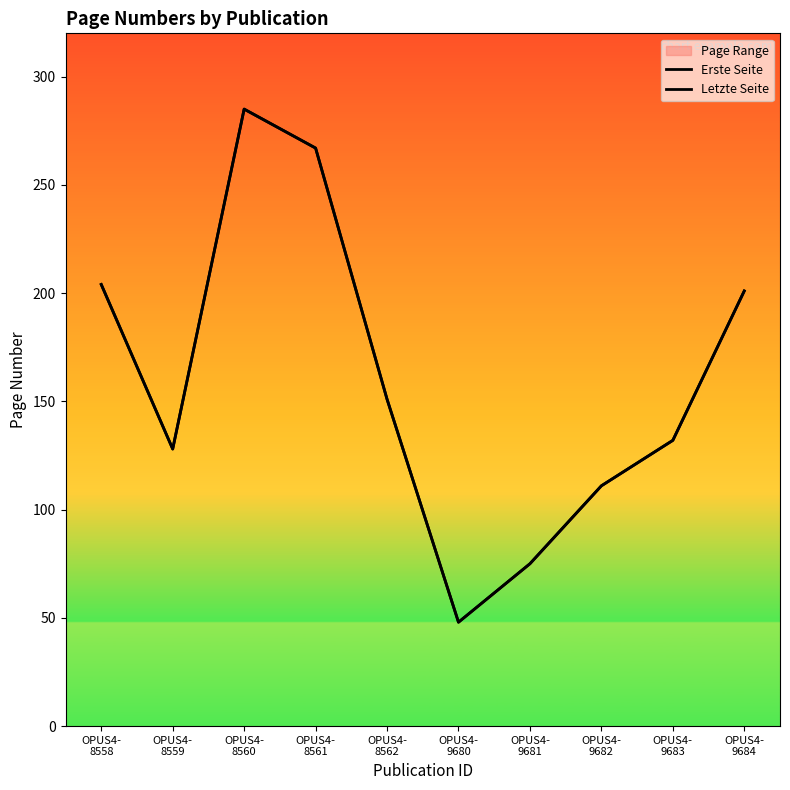

Reading left to right, list all the values displayed in this chart.

Erste Seite: OPUS4-
8558=204	OPUS4-
8559=128	OPUS4-
8560=285	OPUS4-
8561=267	OPUS4-
8562=151	OPUS4-
9680=48	OPUS4-
9681=75	OPUS4-
9682=111	OPUS4-
9683=132	OPUS4-
9684=201
Letzte Seite: OPUS4-
8558=204	OPUS4-
8559=128	OPUS4-
8560=285	OPUS4-
8561=267	OPUS4-
8562=151	OPUS4-
9680=48	OPUS4-
9681=75	OPUS4-
9682=111	OPUS4-
9683=132	OPUS4-
9684=201